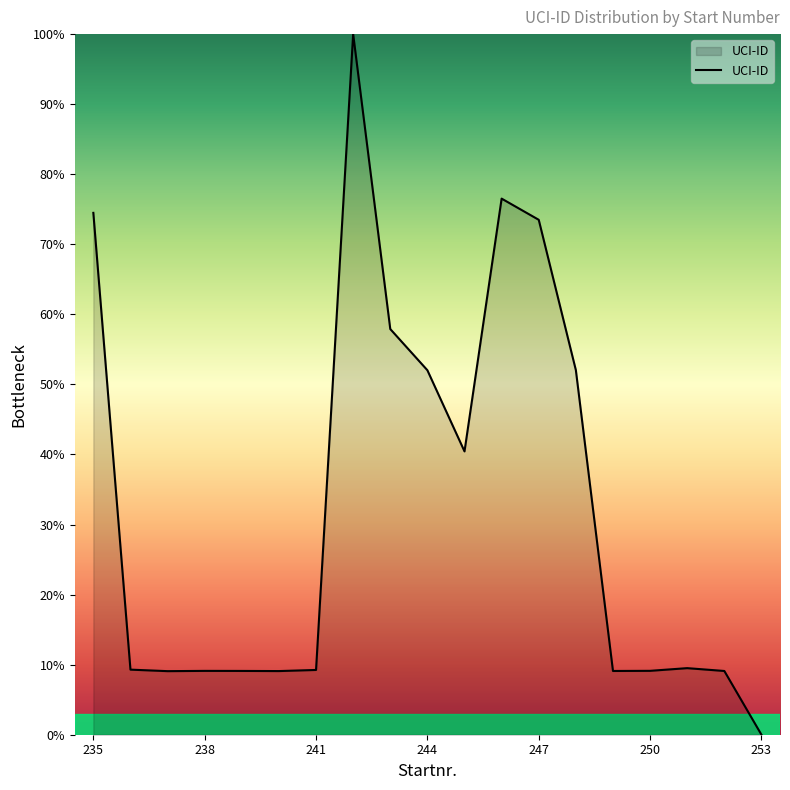

What is the greatest value displayed?

100.0